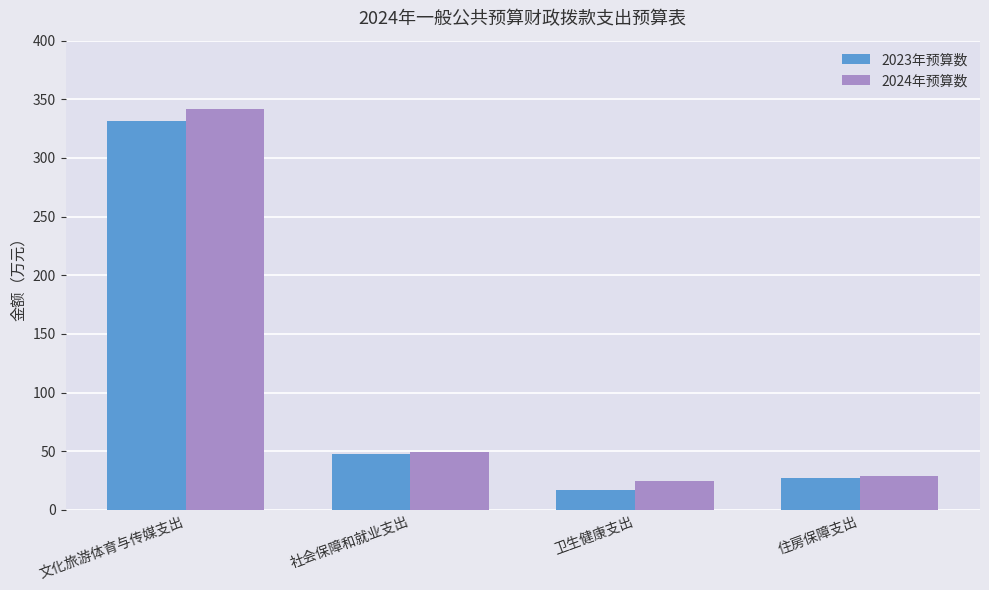

The 2023年预算数 series shows 68.5 at 社会保障和就业支出. True or false?

False